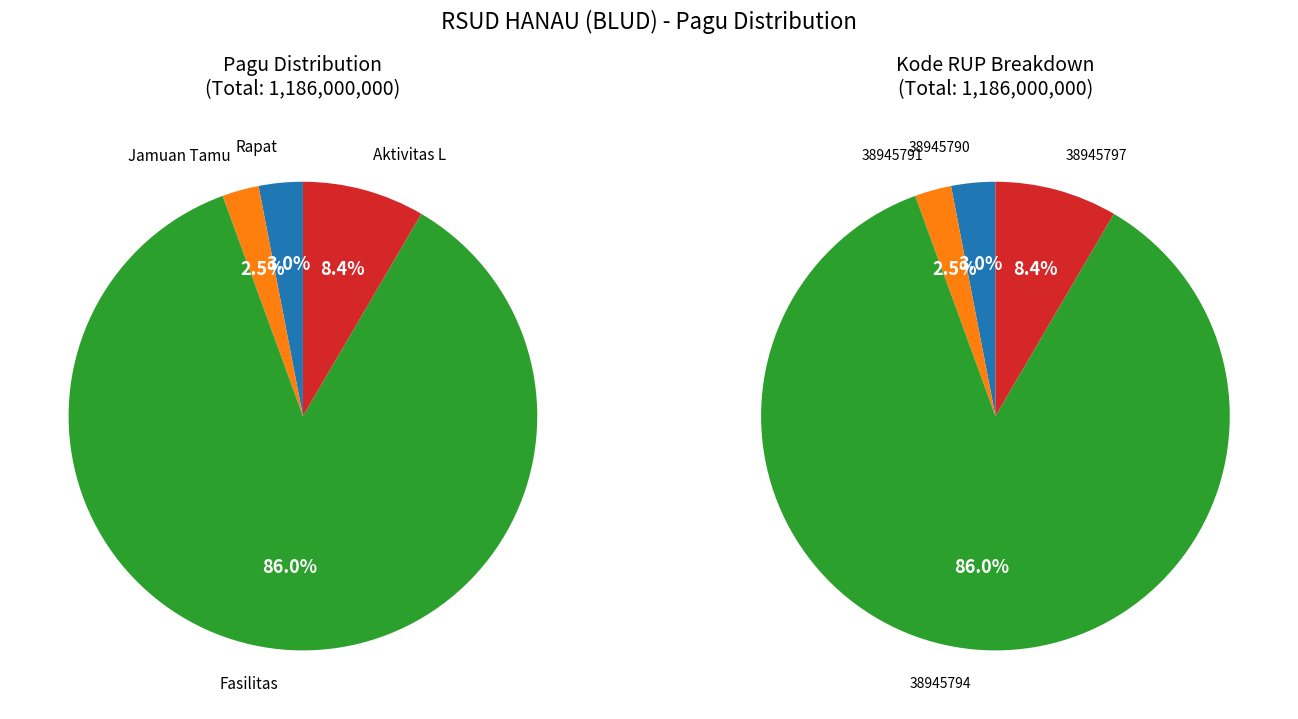

Which slice is the largest?

38945794